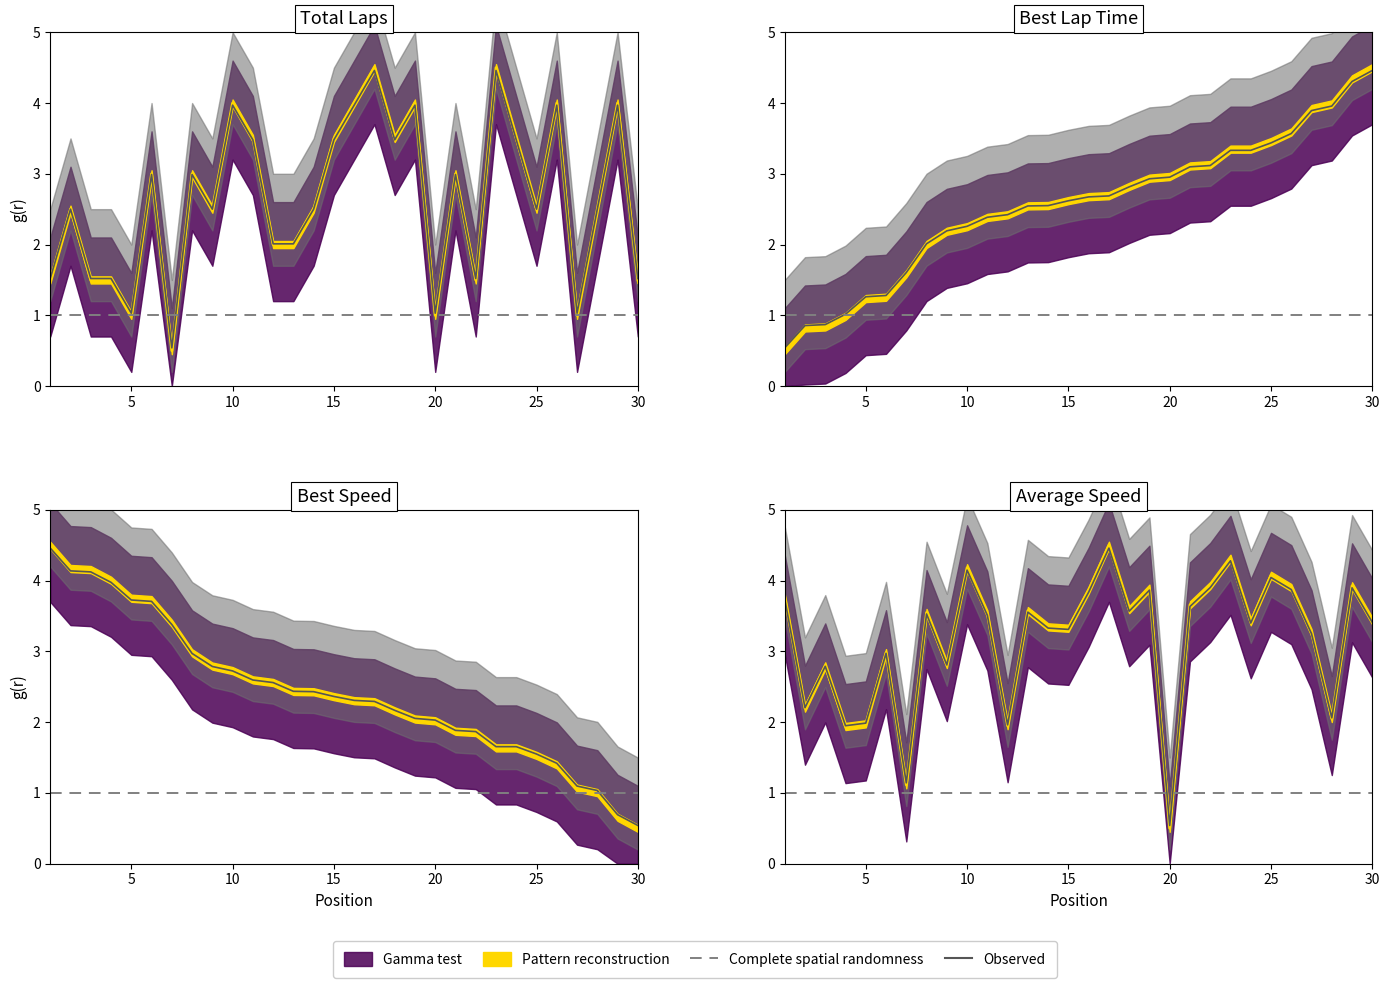

Reading right to left, list all the values displayed in this chart.

Total Laps: 1.5	4.0	2.5	1.0	4.0	2.5	3.5	4.5	1.5	3.0	1.0	4.0	3.5	4.5	4.0	3.5	2.5	2.0	2.0	3.5	4.0	2.5	3.0	0.5	3.0	1.0	1.5	1.5	2.5	1.5
Best Lap time: 4.5	4.3	4.0	3.9	3.6	3.5	3.3	3.3	3.1	3.1	3.0	2.9	2.8	2.7	2.7	2.6	2.6	2.5	2.4	2.4	2.3	2.2	2.0	1.6	1.3	1.2	1.0	0.8	0.8	0.5
Best Speed: 0.5	0.7	1.0	1.1	1.4	1.5	1.6	1.6	1.9	1.9	2.0	2.0	2.2	2.3	2.3	2.4	2.4	2.4	2.6	2.6	2.7	2.8	3.0	3.4	3.7	3.8	4.0	4.2	4.2	4.5
Average Speed: 3.4	3.9	2.1	3.3	3.9	4.1	3.4	4.3	3.9	3.7	0.5	3.9	3.6	4.5	3.9	3.3	3.3	3.6	2.0	3.5	4.2	2.8	3.5	1.1	3.0	2.0	1.9	2.8	2.2	3.8